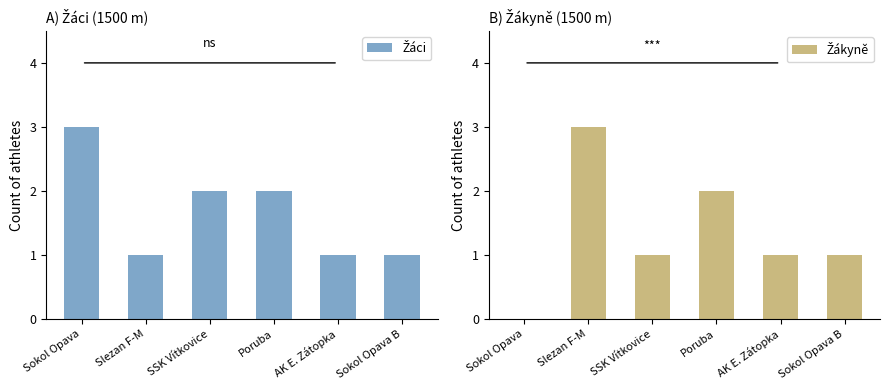

Is it true that Žákyně equals 1 at AK E. Zátopka?

True